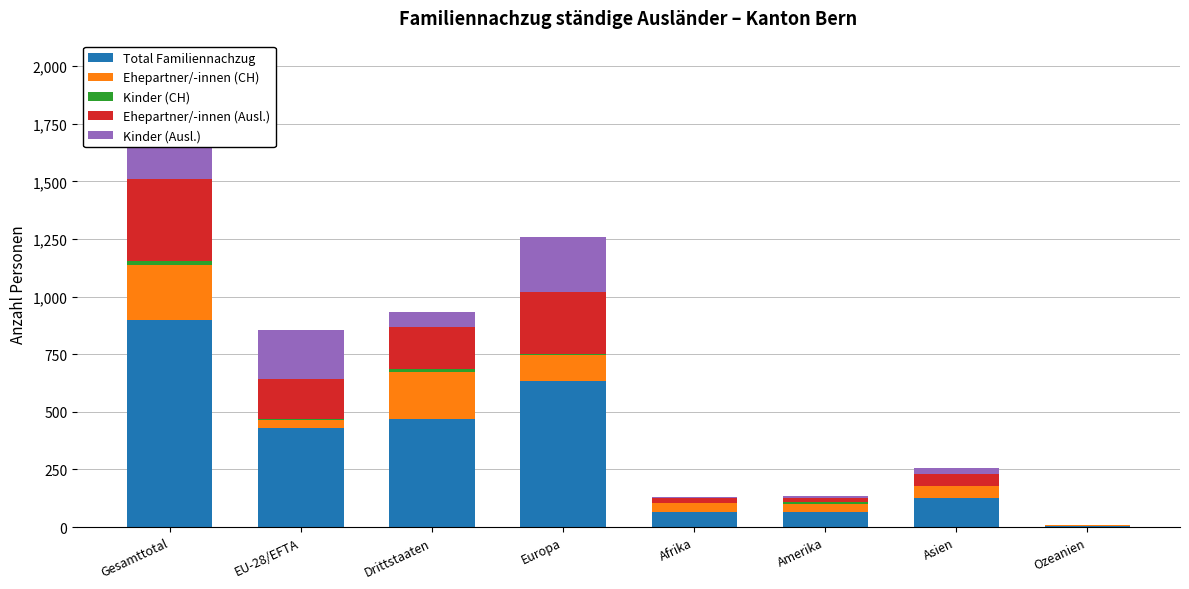

Rank the categories by Total Familiennachzug value from lowest to highest.

Ozeanien, Afrika, Amerika, Asien, EU-28/EFTA, Drittstaaten, Europa, Gesamttotal